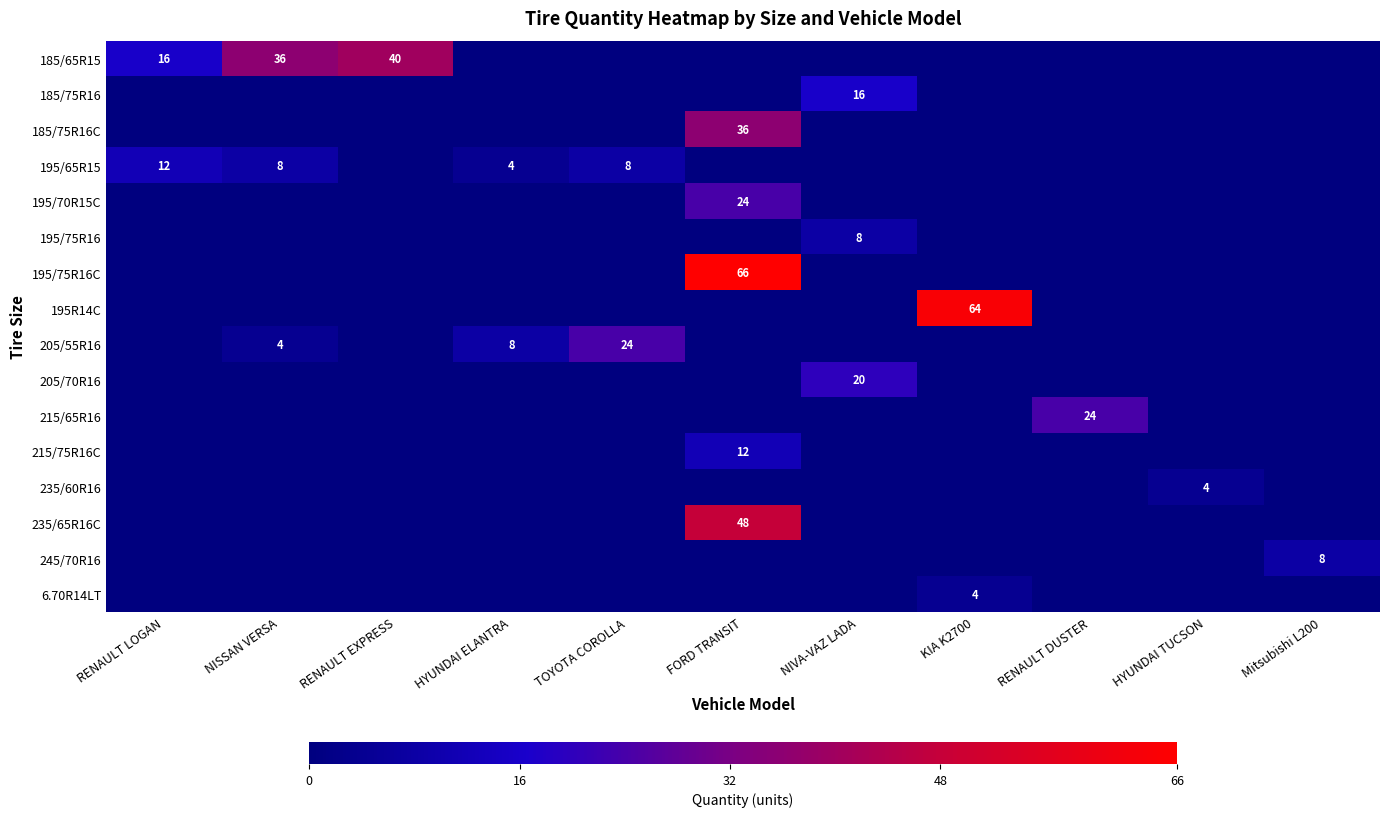

At how many categories does at least one series exceed 10?

8